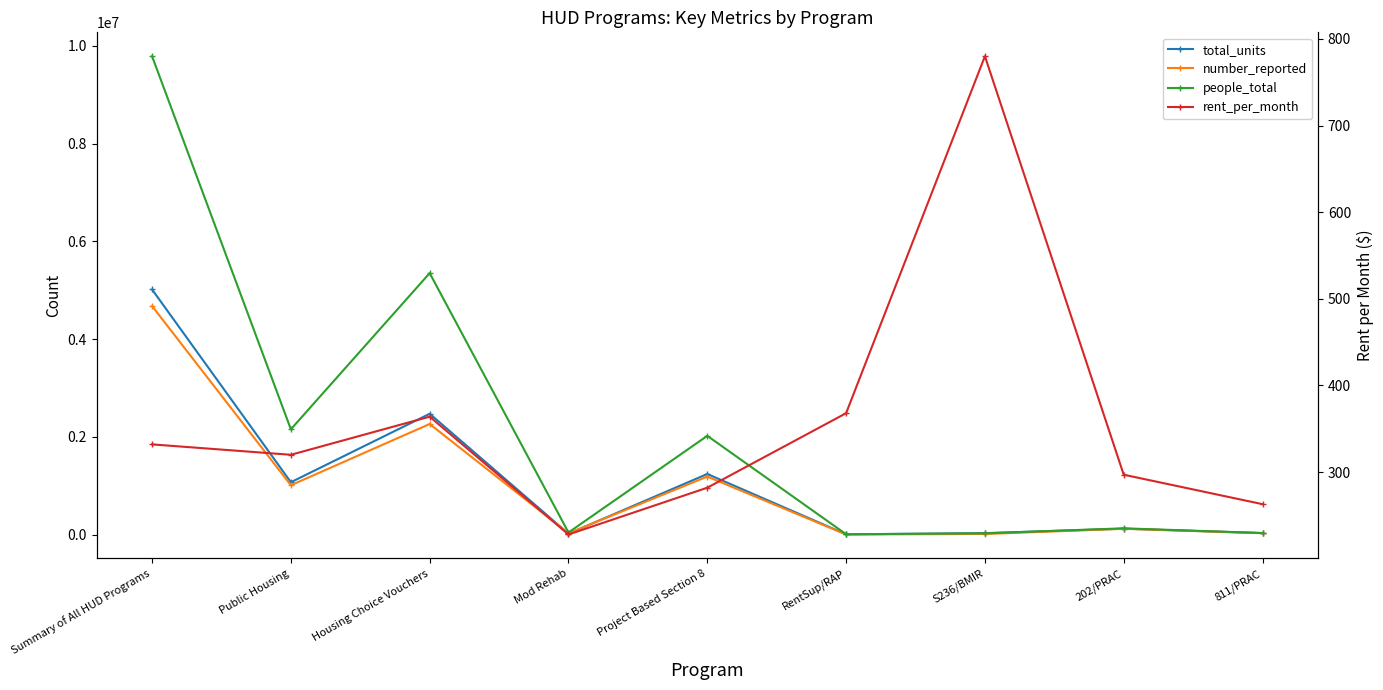

Where is people_total nearest to the value 4898052?

Housing Choice Vouchers